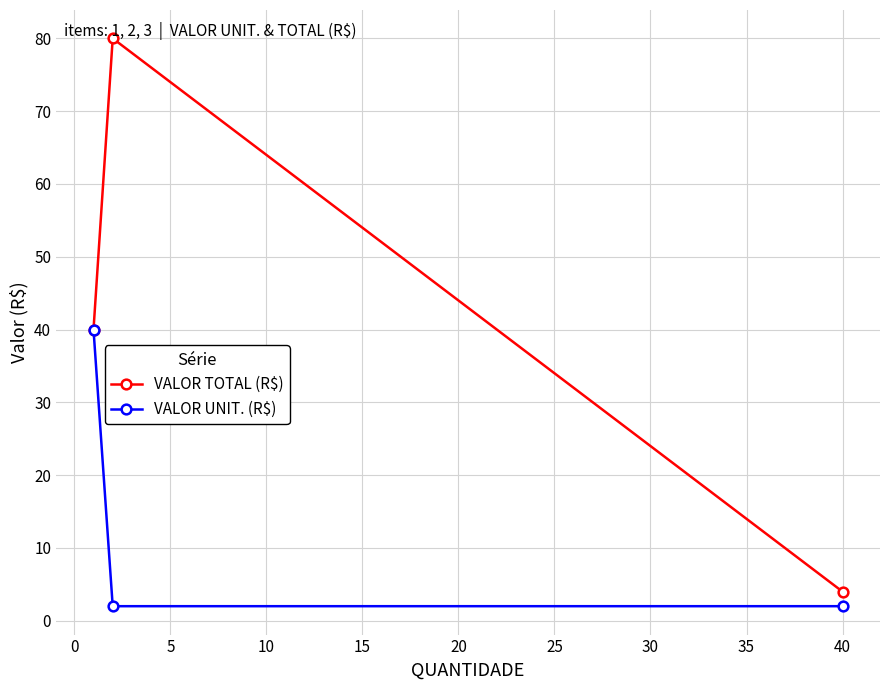

What is the value of the VALOR TOTAL (R$) point at the 1st from the left?

40